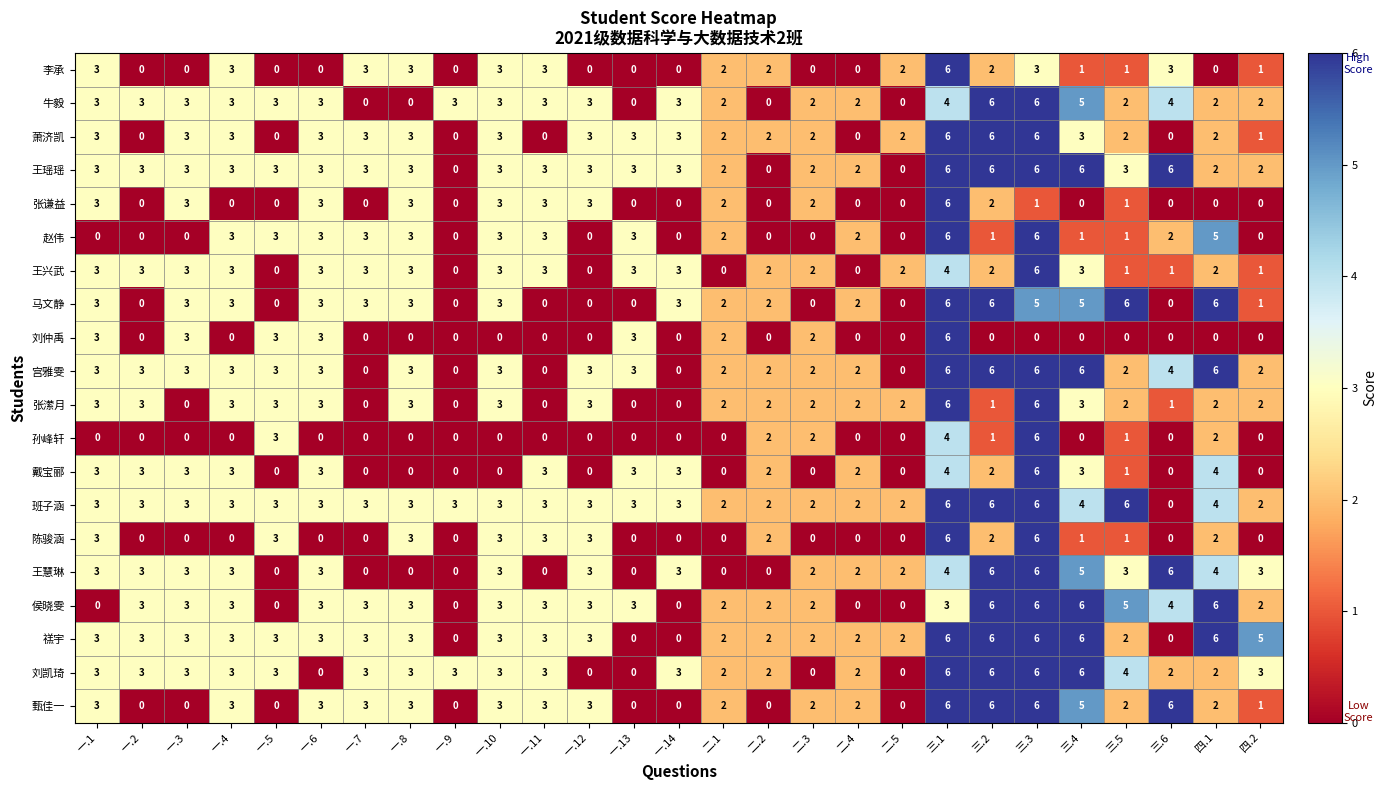

At which category is the sum across all series the highest?

三.1